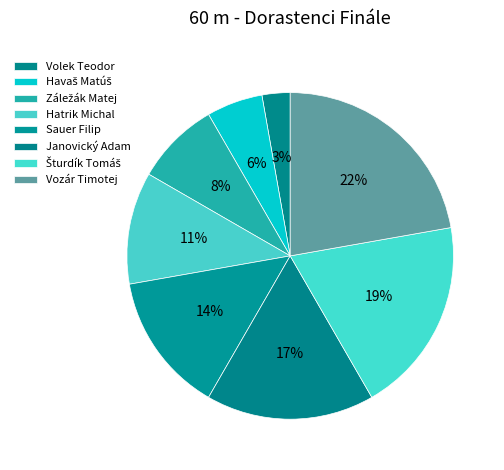

Count the number of slices in the pie.

8